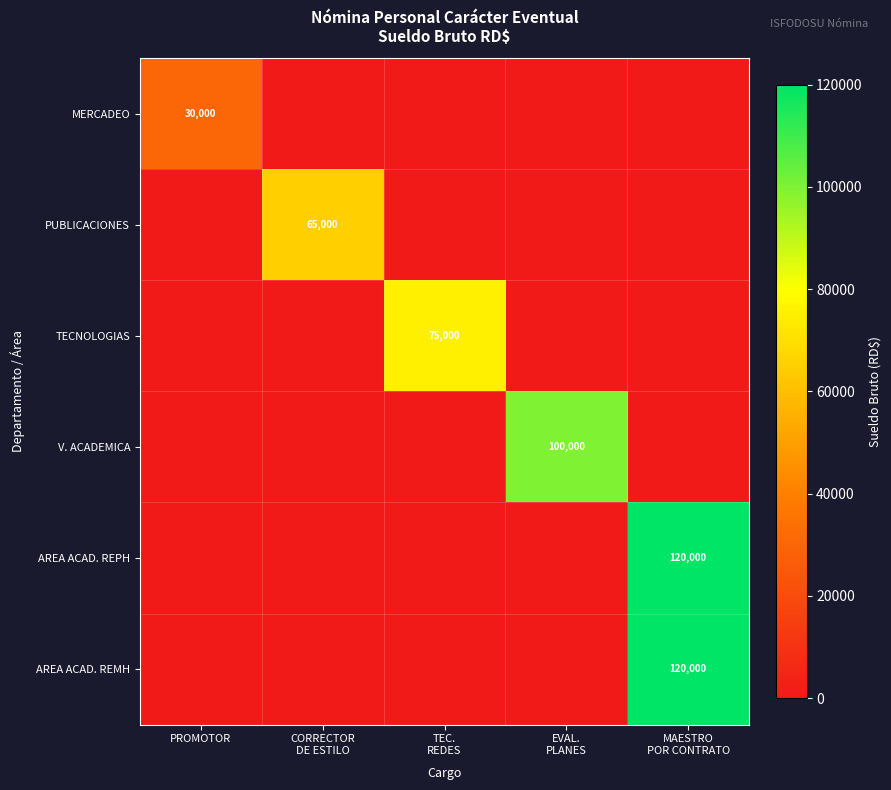

At which category is the sum across all series the highest?

MAESTRO
POR CONTRATO